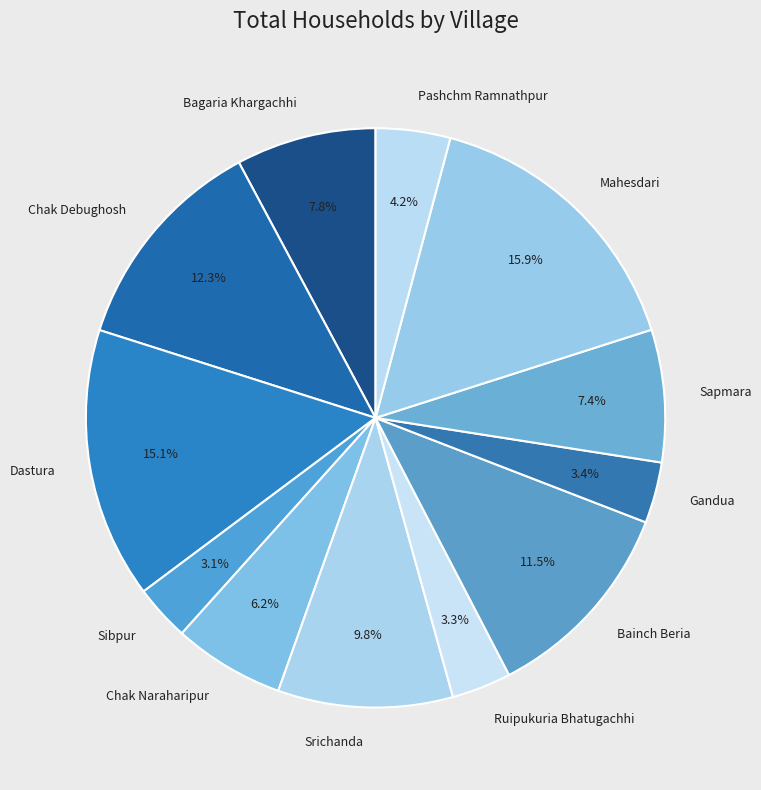

To the nearest percent, what percentage of the pie is Chak Debughosh?

12%